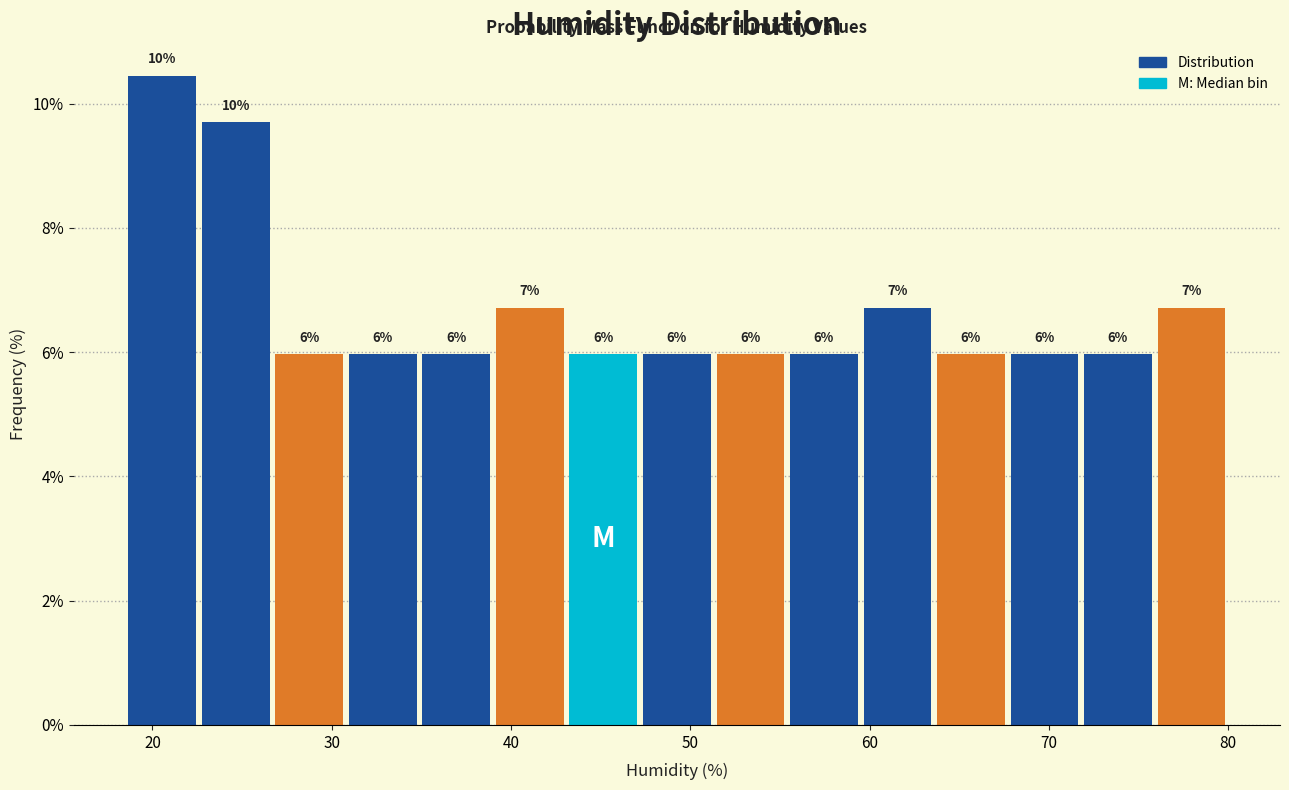

Which range on the x-axis has the tallest bar?

18.5 to 22.6